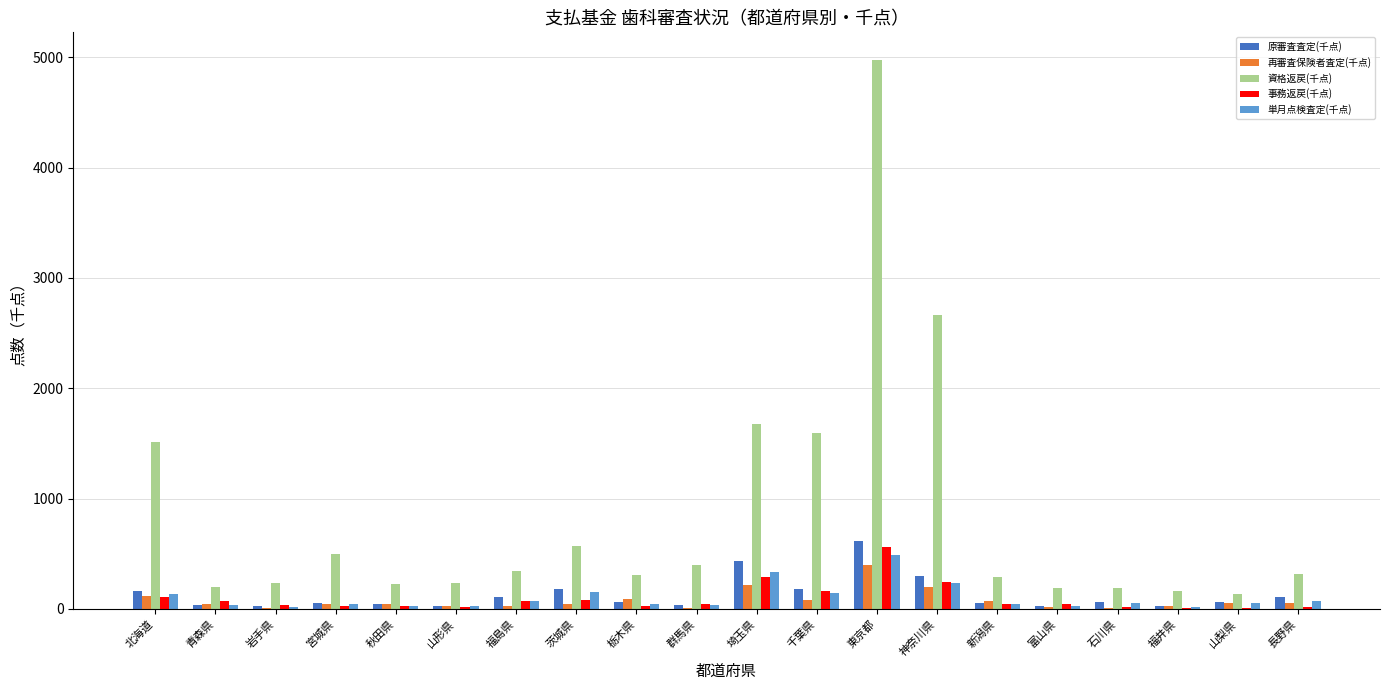

Which series has the widest spread of values?

資格返戻(千点)